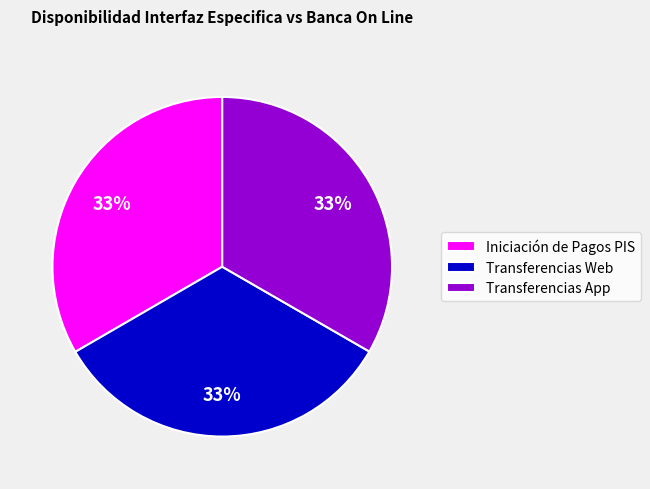

What is the ratio of the value at Transferencias App to the value at Transferencias Web?

1.0